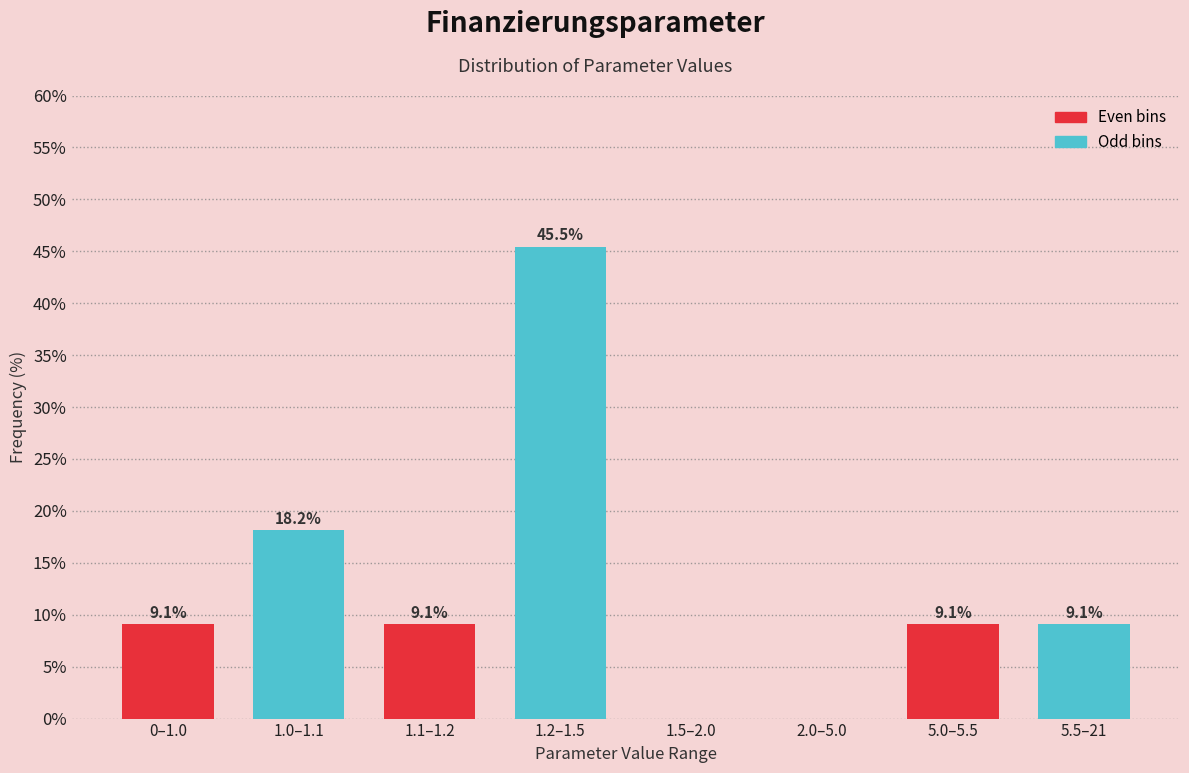

Reading left to right, extract all data points from this chart.

0–1.0=9.1	1.0–1.1=18.2	1.1–1.2=9.1	1.2–1.5=45.5	1.5–2.0=0.0	2.0–5.0=0.0	5.0–5.5=9.1	5.5–21=9.1